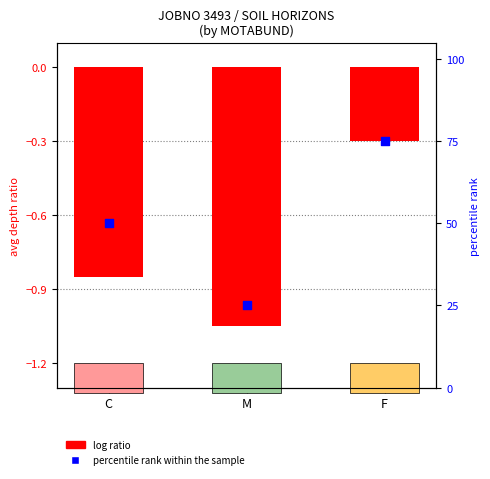

What are all the series names shown in the legend?

log ratio, percentile rank within the sample